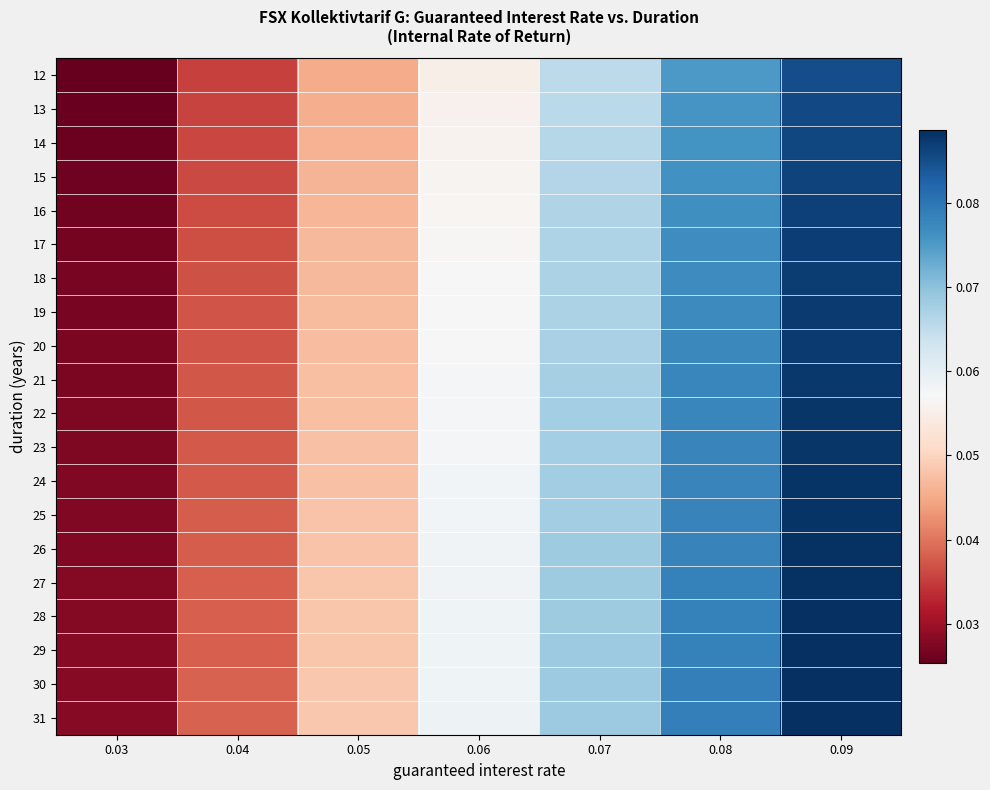

At which category does the chart reach its minimum across all series?

0.03